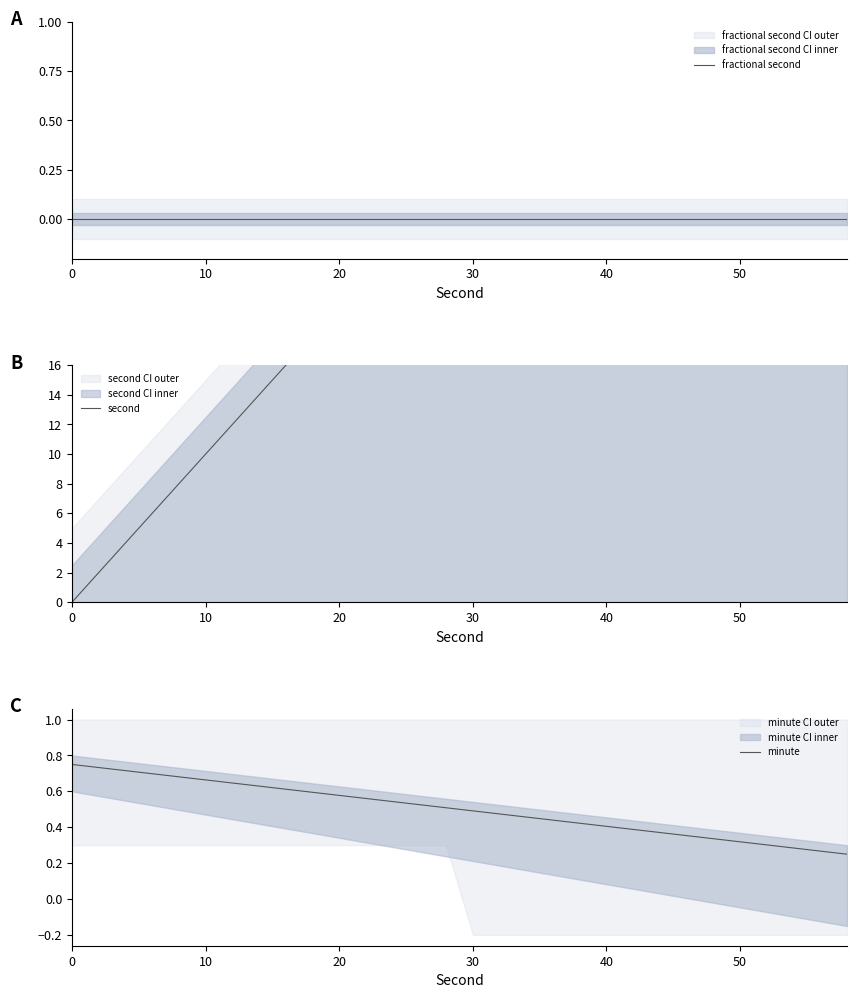

What is the value of the minute point at the 19th from the left?

0.4